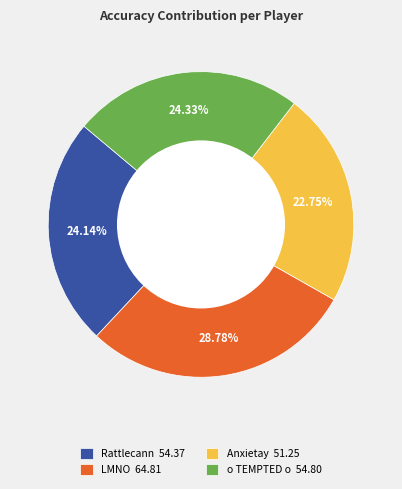

Do Rattlecann and Anxietay together represent more than half of the pie?

No